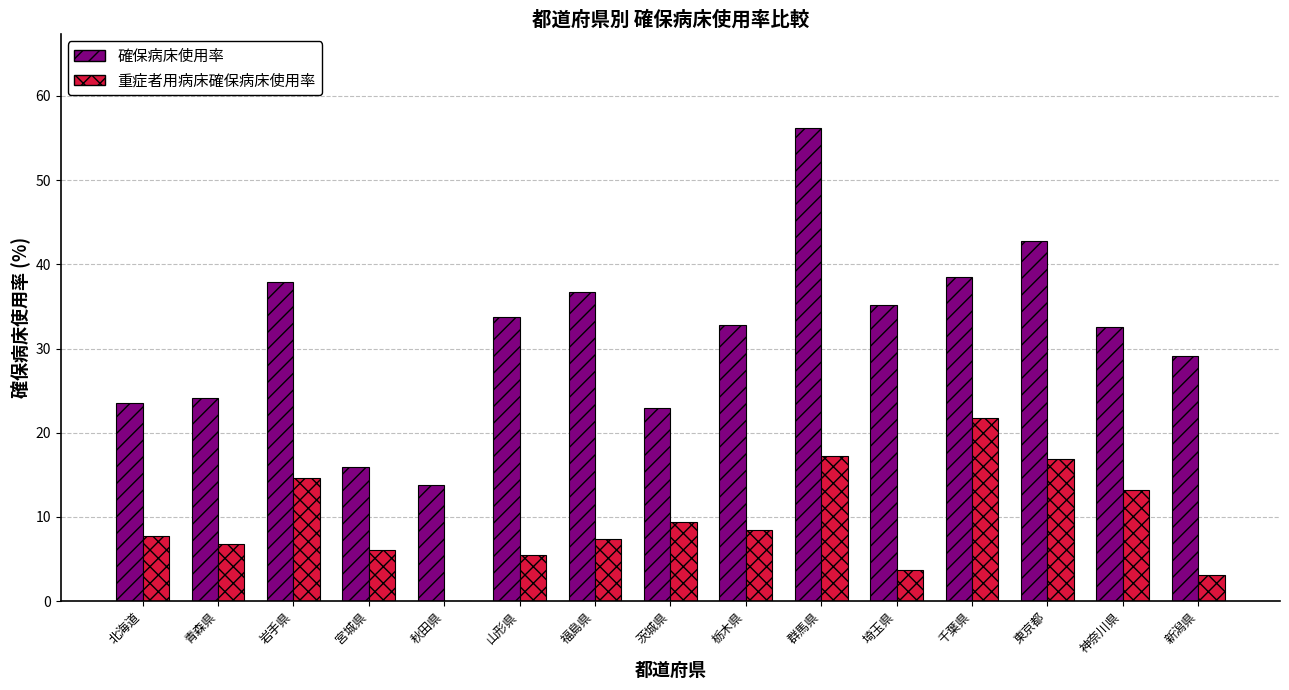

What is the sum of all 重症者用病床確保病床使用率 values?

141.7